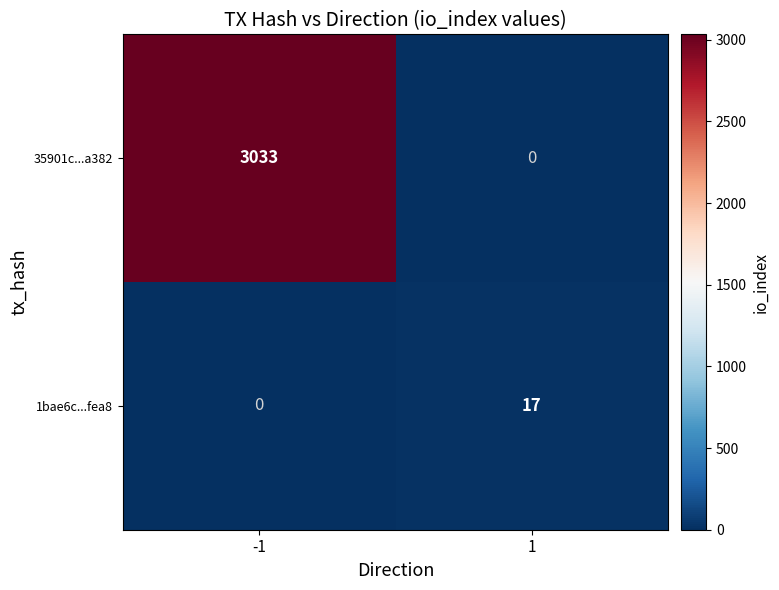

Is it true that 1bae6c...fea8 equals -9 at -1?

False